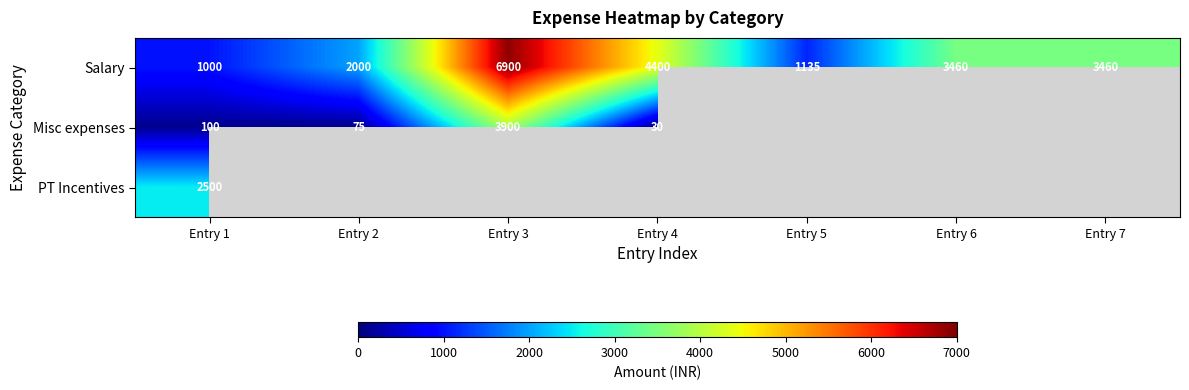

The value of Misc expenses at Entry 4 is 30. True or false?

True